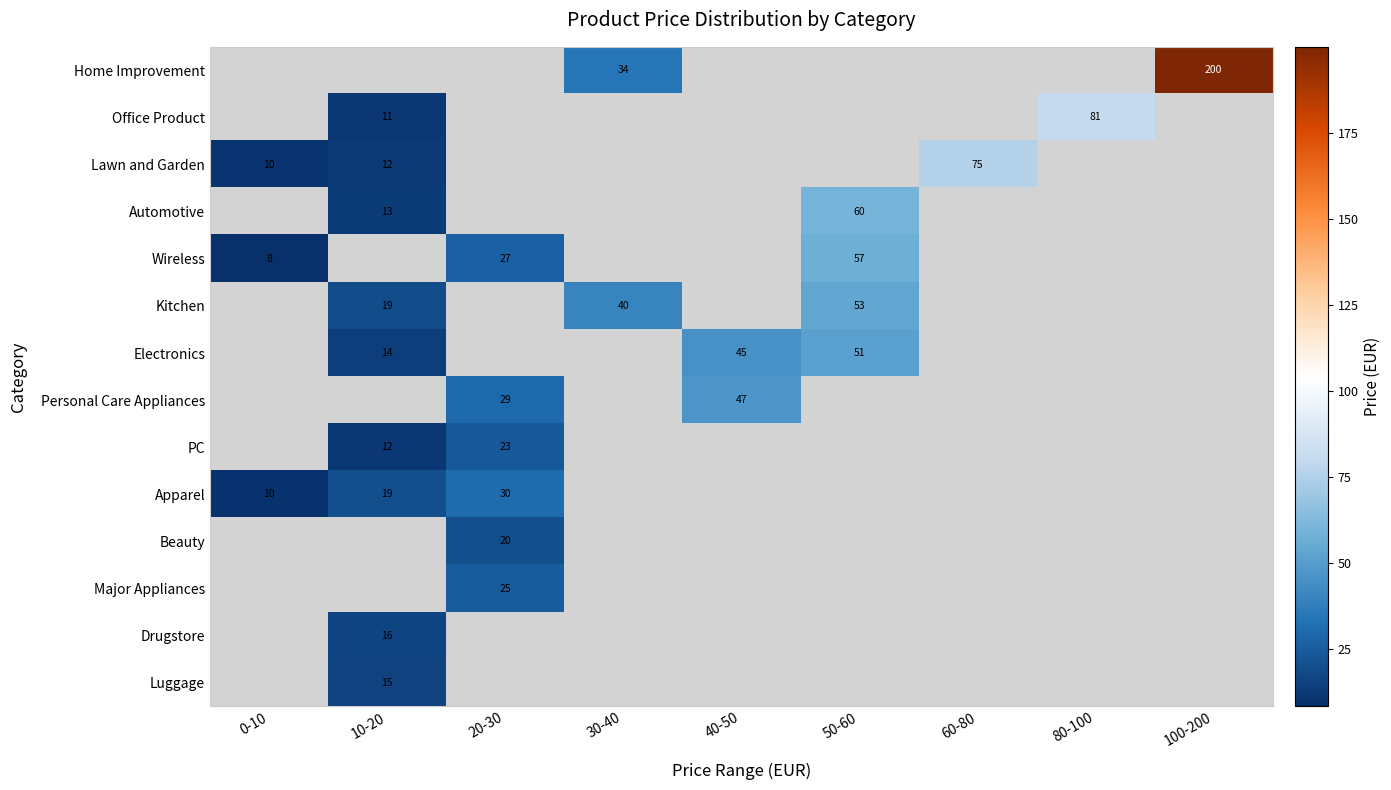

Is the value of Apparel at 40-50 greater than the value of Home Improvement at 10-20?

No